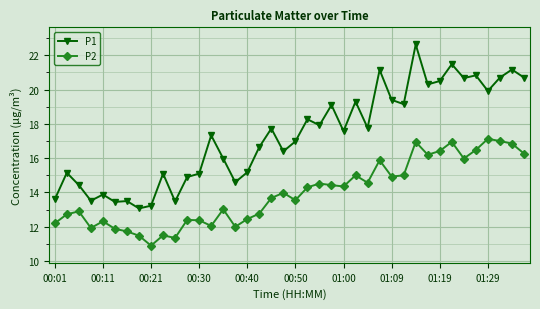

What is the smallest value displayed?

10.9